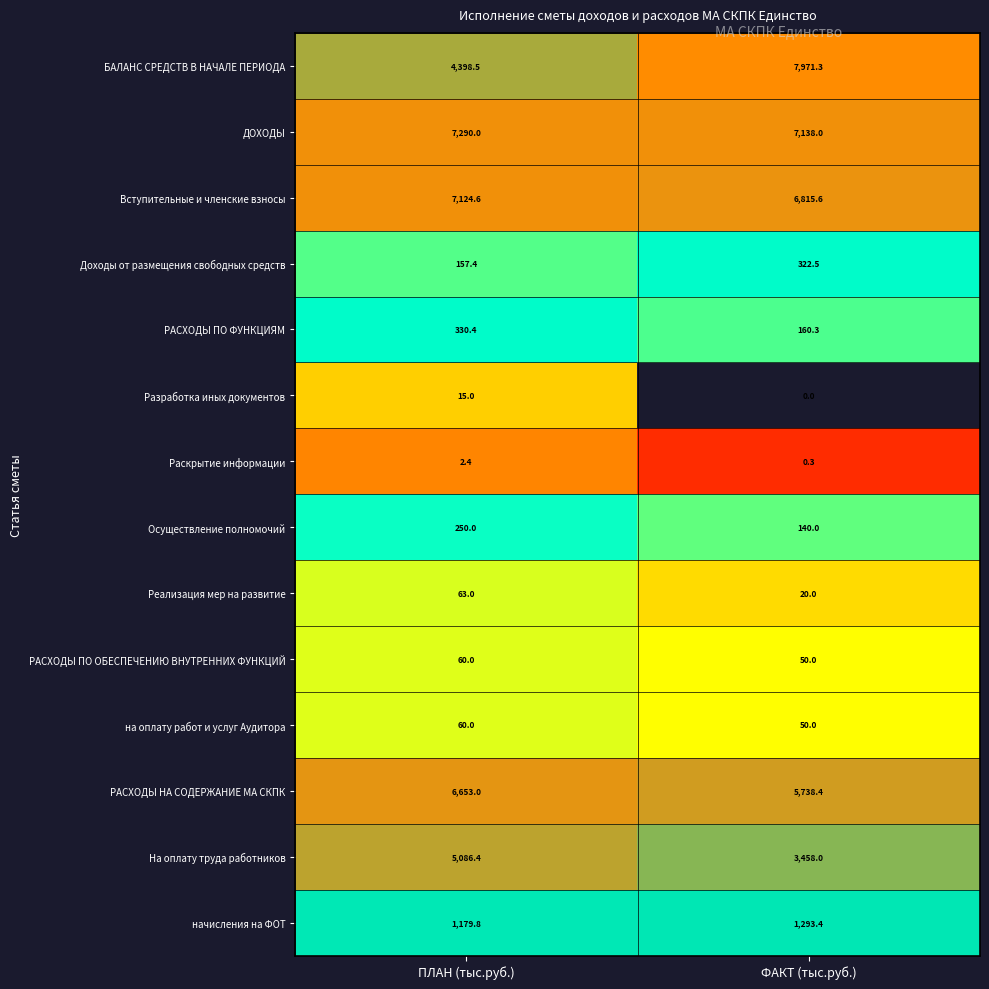

List the labels in order of БАЛАНС СРЕДСТВ В НАЧАЛЕ ПЕРИОДА value, largest first.

ФАКТ (тыс.руб.), ПЛАН (тыс.руб.)